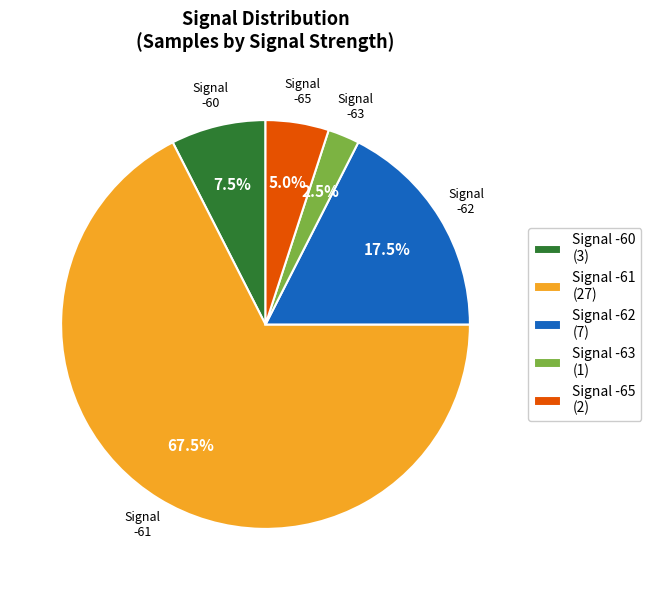

Is there a majority slice in this chart?

Yes